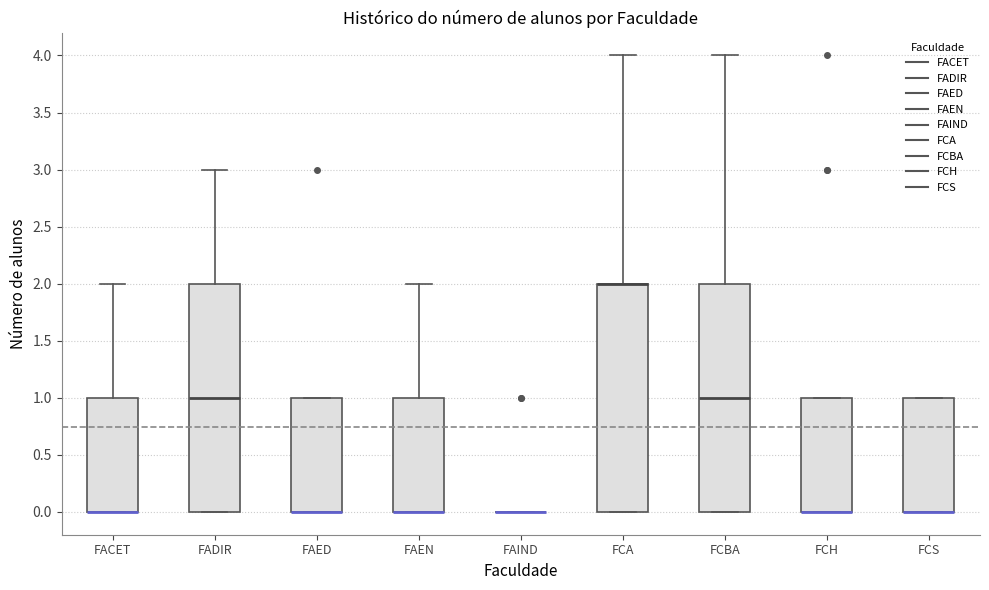

Where does the upper whisker of the box for FACET end on the y-axis? The values are not printed on the chart, so give them approximately, as read against the axis.

2